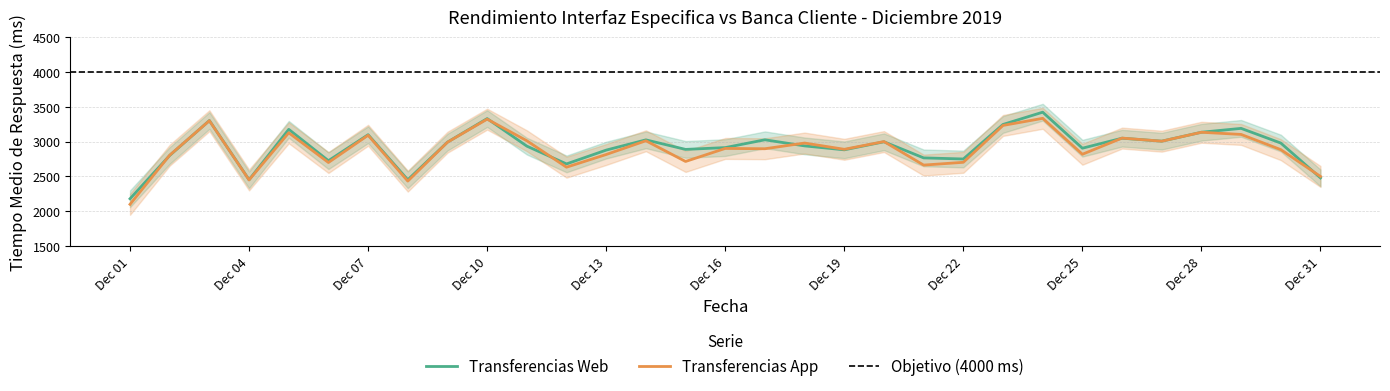

True or false: Transferencias App and Transferencias Web cross at least once.

True